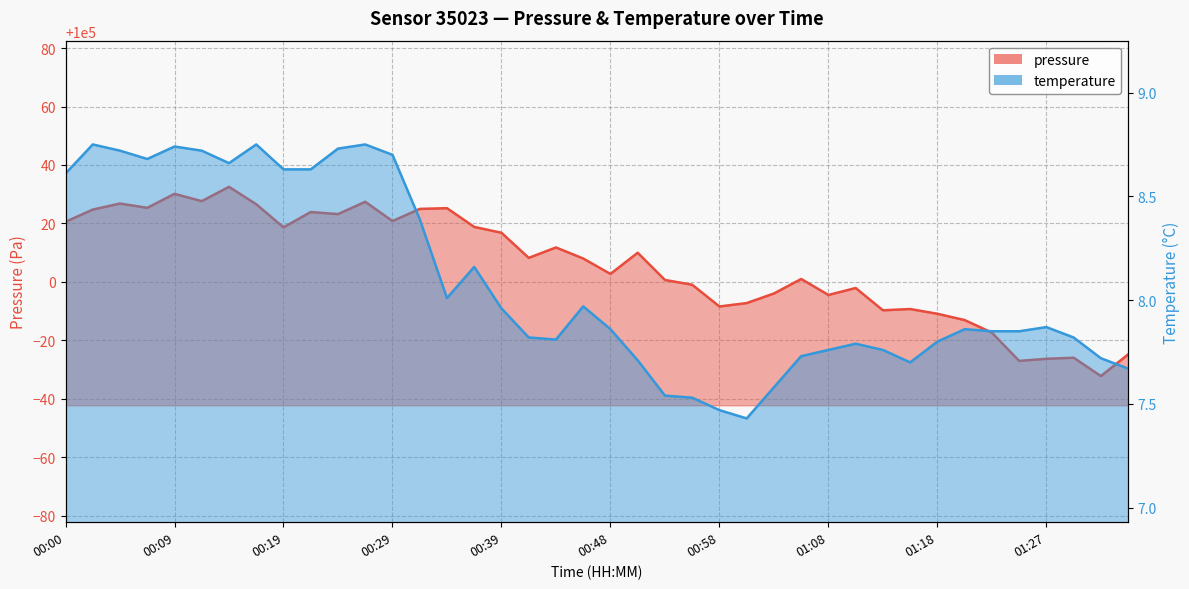

The pressure series shows 99986.9 at 01:20. True or false?

True